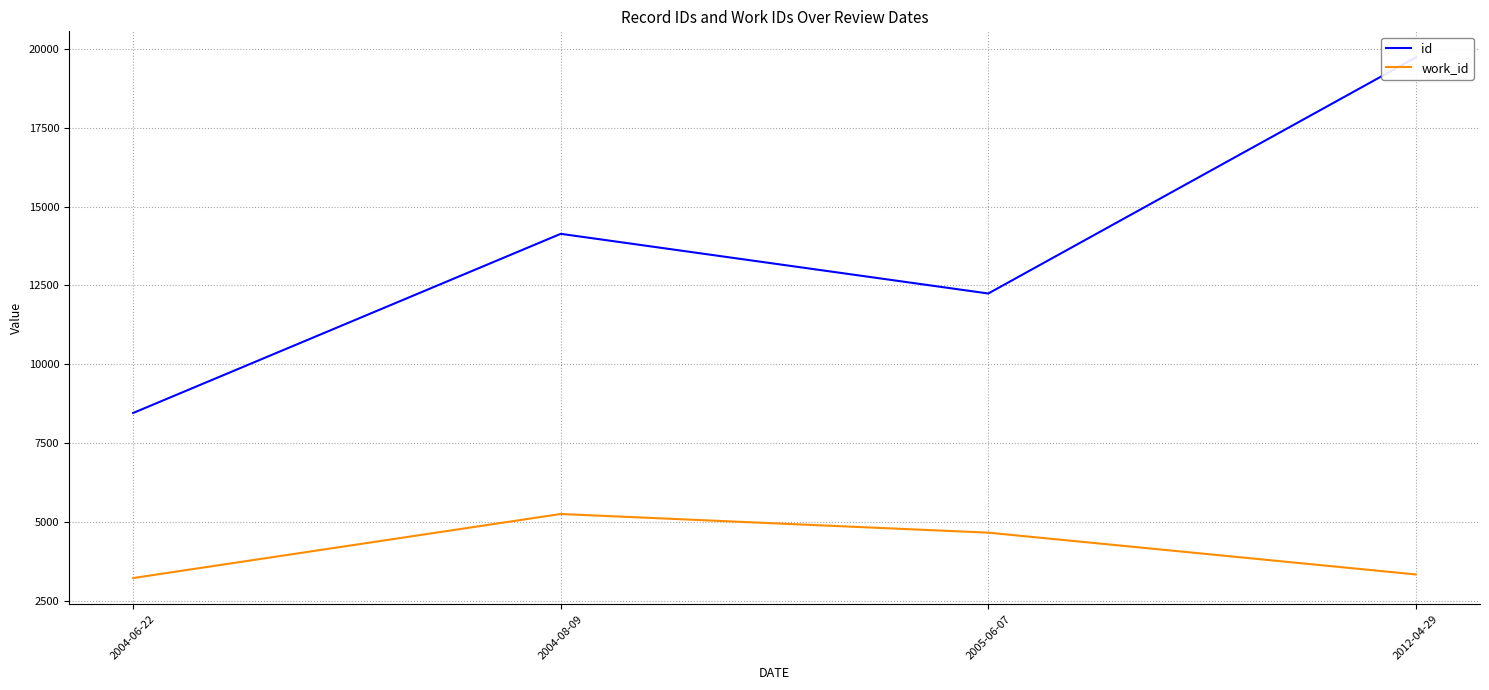

Between 2004-06-22 and 2005-06-07, which series saw the biggest shift?

id